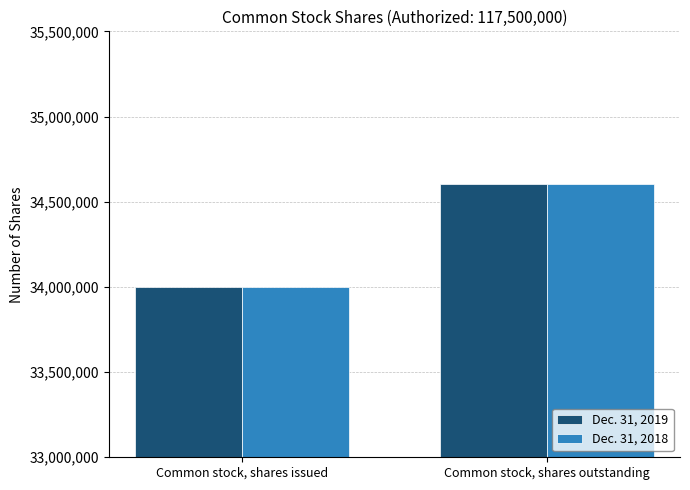

How many groups of bars are there?

2